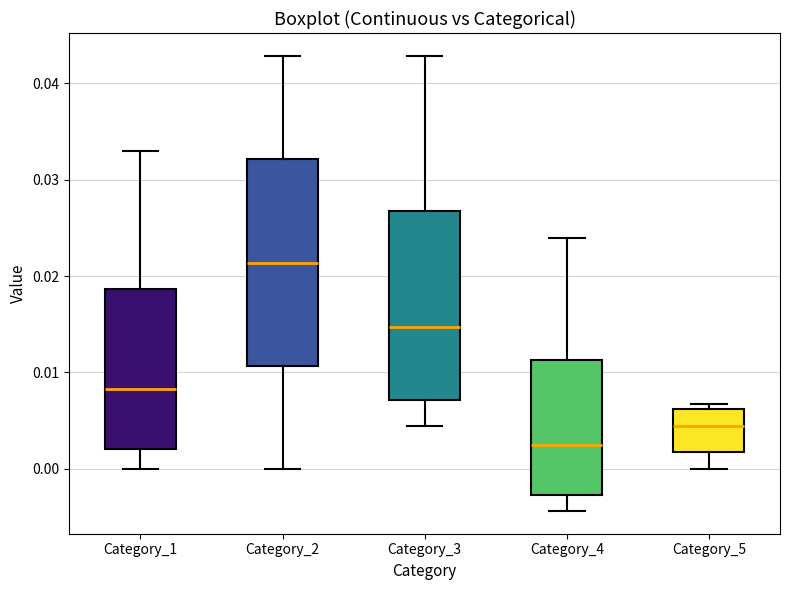

Reading left to right, read every box against the y-axis: the position of its median line, the range the box covers, and the ends of its whiskers. The values are not printed on the chart, so give them approximately, as read against the axis.

Category_1: median 0.008, box 0.002 to 0.019, whiskers 0.000 to 0.033
Category_2: median 0.021, box 0.011 to 0.032, whiskers 0.000 to 0.043
Category_3: median 0.015, box 0.007 to 0.027, whiskers 0.004 to 0.043
Category_4: median 0.002, box -0.003 to 0.011, whiskers -0.004 to 0.024
Category_5: median 0.004, box 0.002 to 0.006, whiskers 0.000 to 0.007